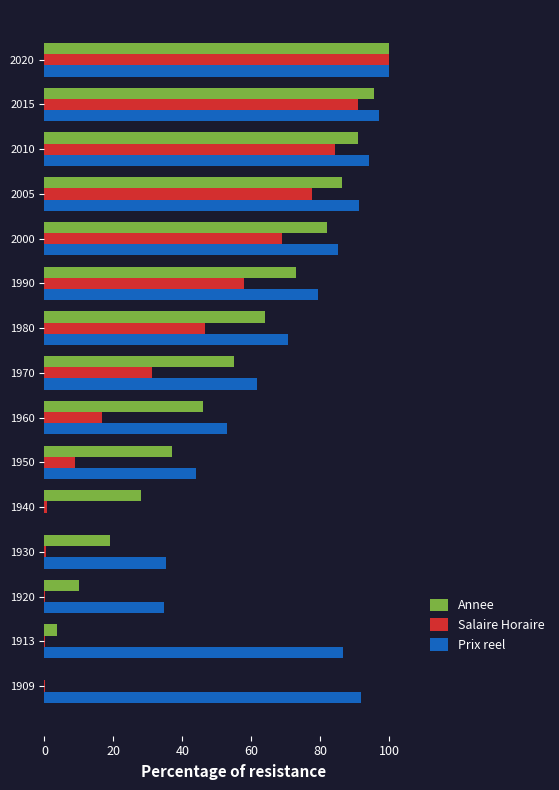

How many values in Prix reel are above zero?

14